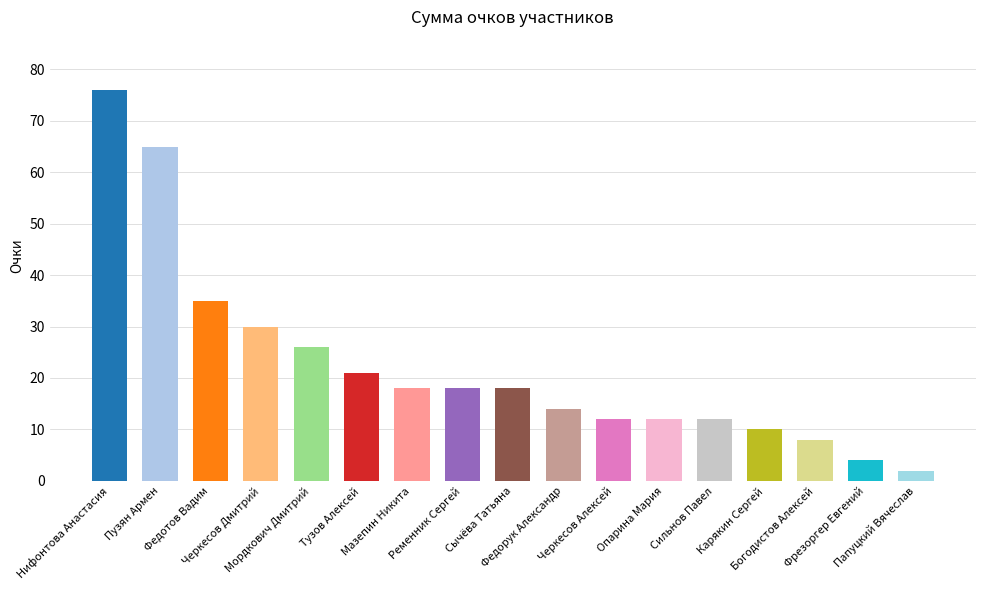

Which label corresponds to the smallest value in the chart?

Папуцкий Вячеслав